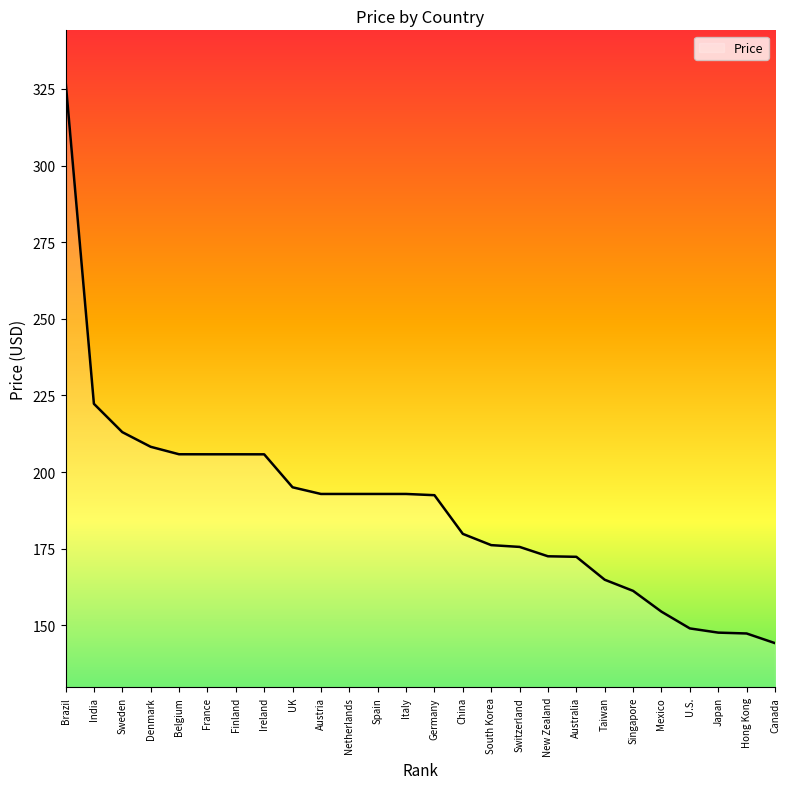

At which label does the data first exceed 192?

Brazil